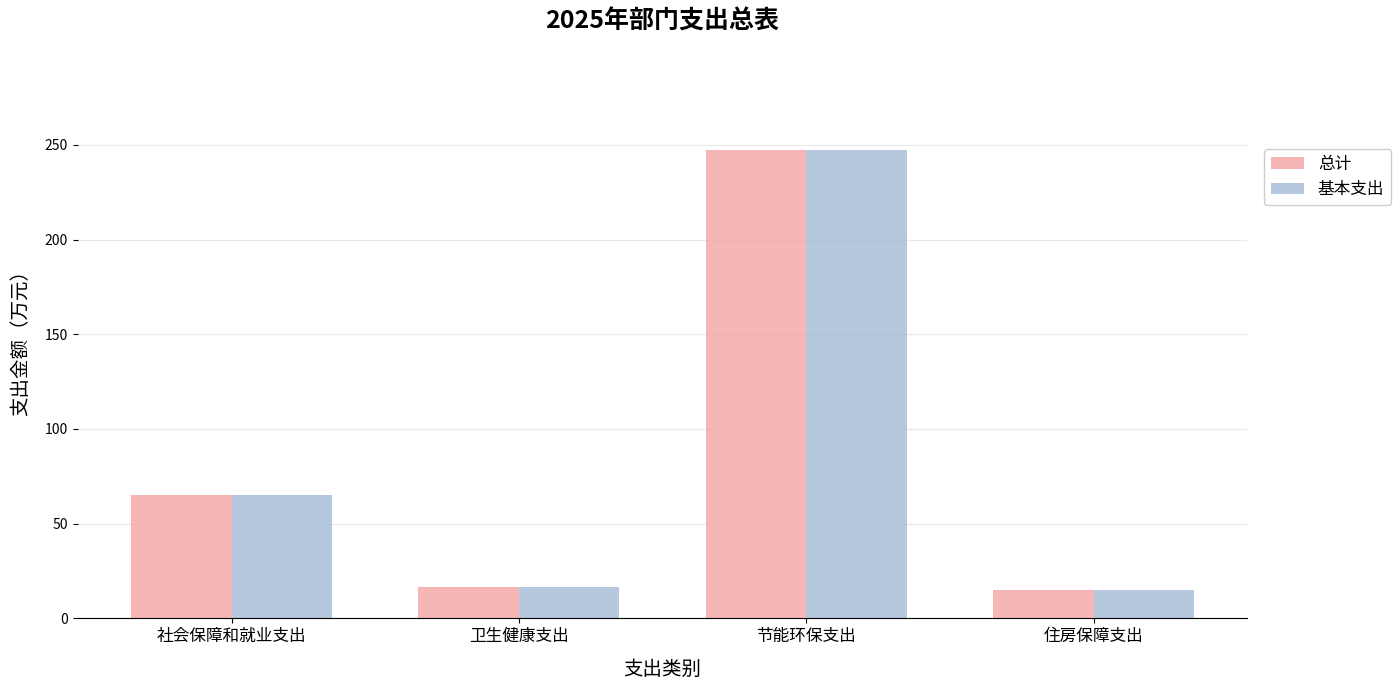

How many values in the 总计 series are below 64?

2